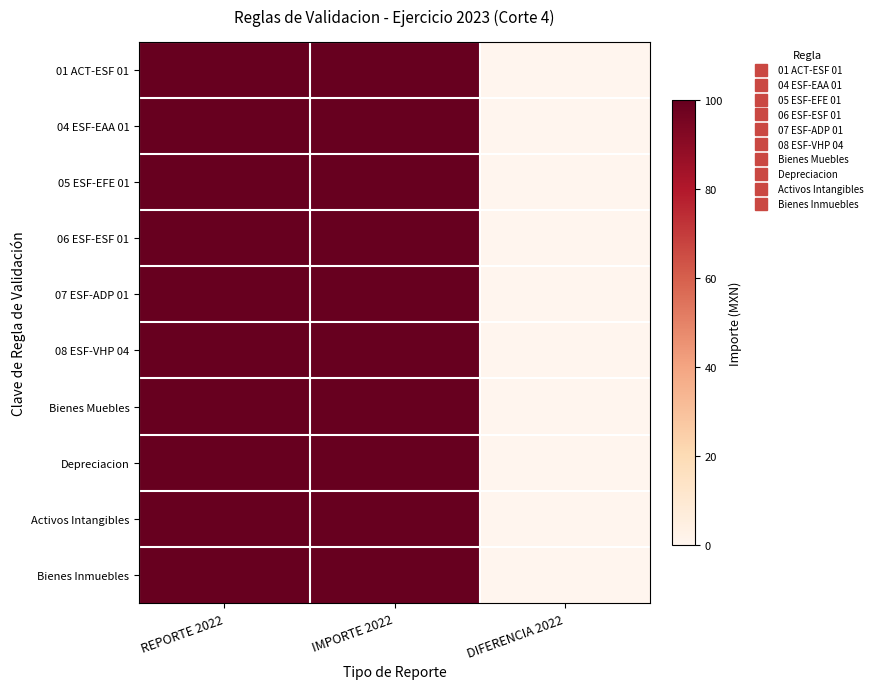

Reading left to right, list all the values displayed in this chart.

01 ACT-ESF 01: REPORTE 2022=100	IMPORTE 2022=100	DIFERENCIA 2022=0
04 ESF-EAA 01: REPORTE 2022=100	IMPORTE 2022=100	DIFERENCIA 2022=0
05 ESF-EFE 01: REPORTE 2022=100	IMPORTE 2022=100	DIFERENCIA 2022=0
06 ESF-ESF 01: REPORTE 2022=100	IMPORTE 2022=100	DIFERENCIA 2022=0
07 ESF-ADP 01: REPORTE 2022=100	IMPORTE 2022=100	DIFERENCIA 2022=0
08 ESF-VHP 04: REPORTE 2022=100	IMPORTE 2022=100	DIFERENCIA 2022=0
Bienes Muebles: REPORTE 2022=100	IMPORTE 2022=100	DIFERENCIA 2022=0
Depreciacion: REPORTE 2022=100	IMPORTE 2022=100	DIFERENCIA 2022=0
Activos Intangibles: REPORTE 2022=100	IMPORTE 2022=100	DIFERENCIA 2022=0
Bienes Inmuebles: REPORTE 2022=100	IMPORTE 2022=100	DIFERENCIA 2022=0